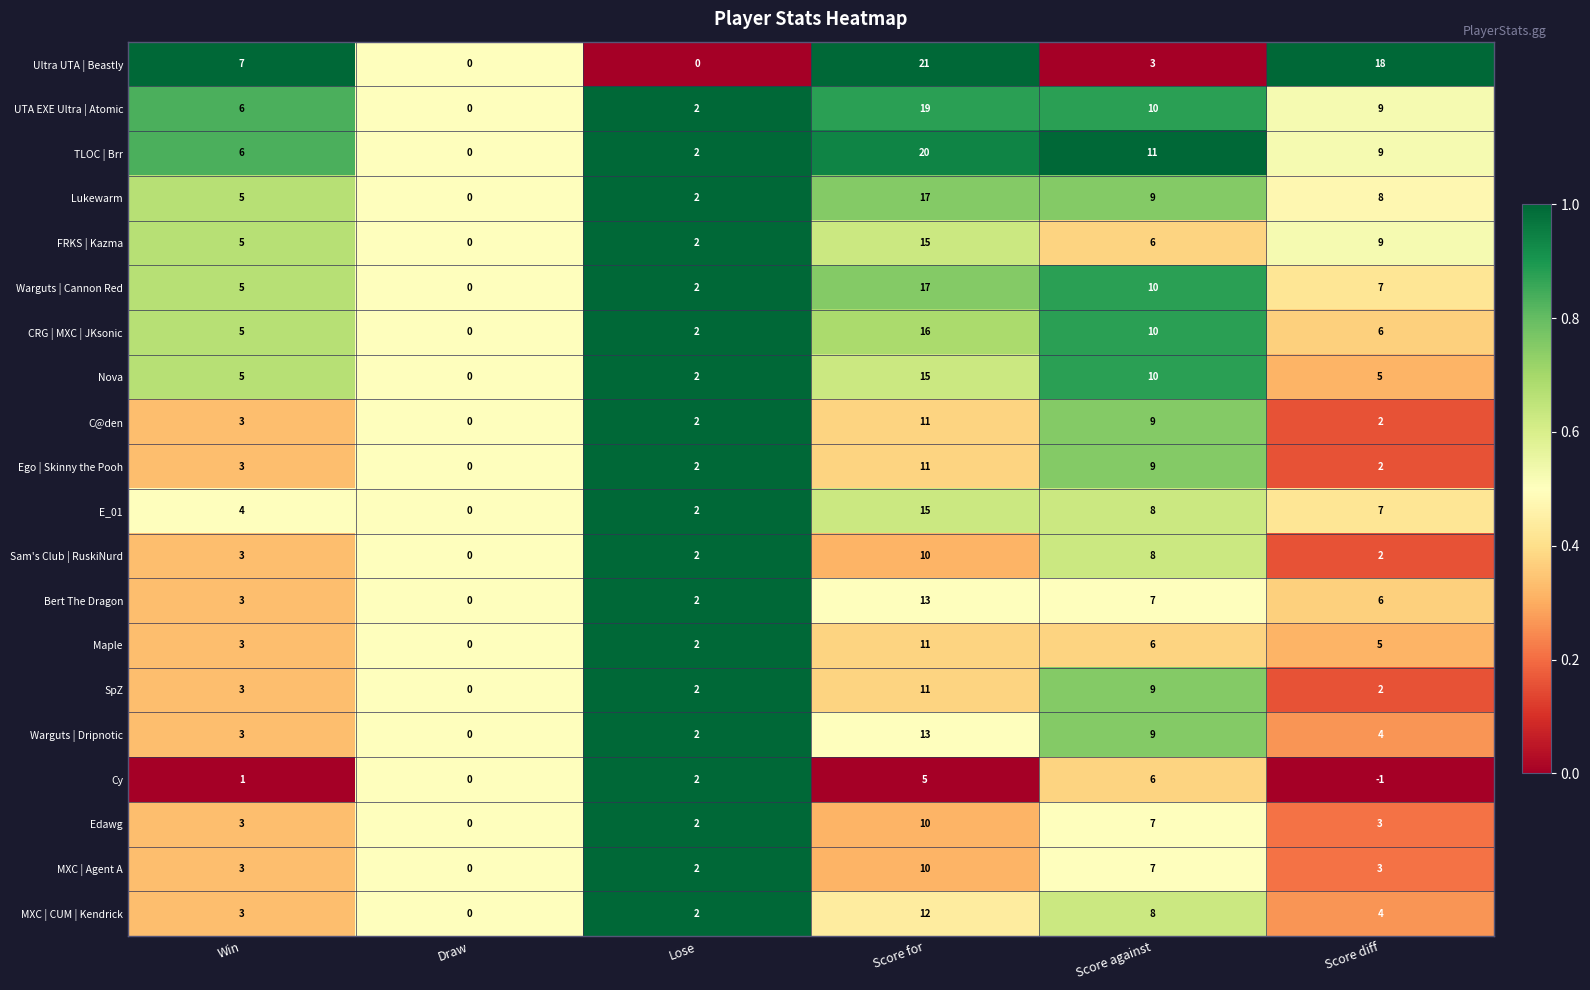

Which category has the lowest value across all series?

Score diff